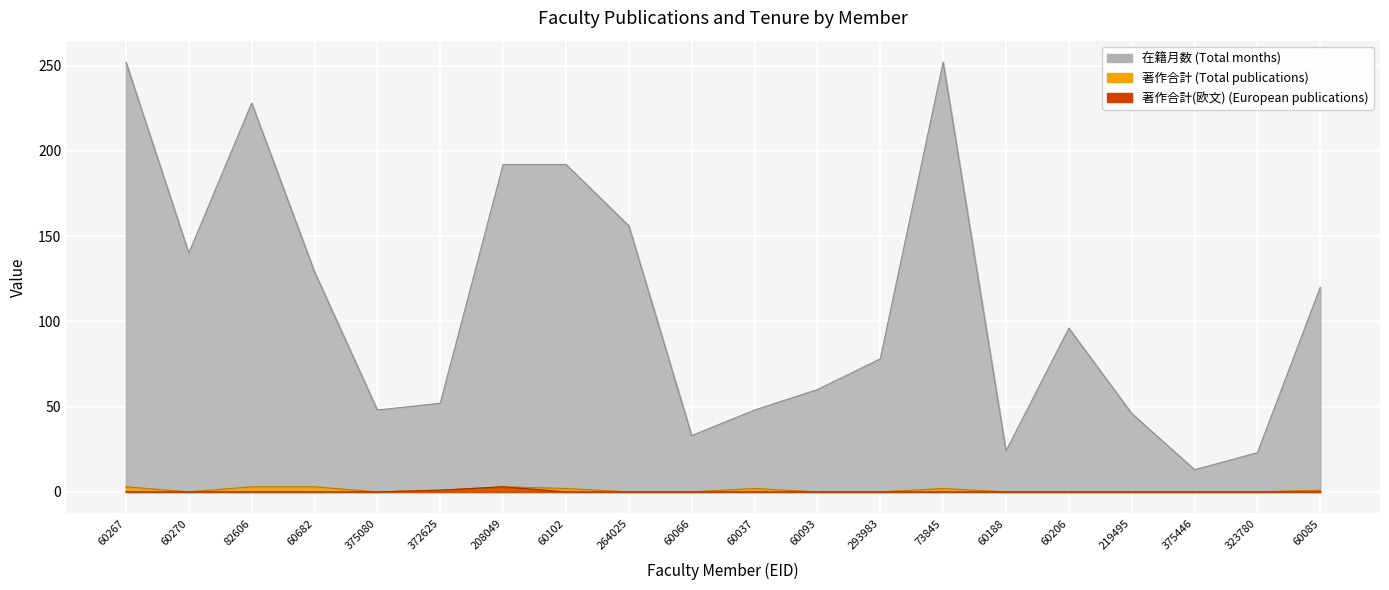

Which has a higher value, 60093 or 60267?

60267